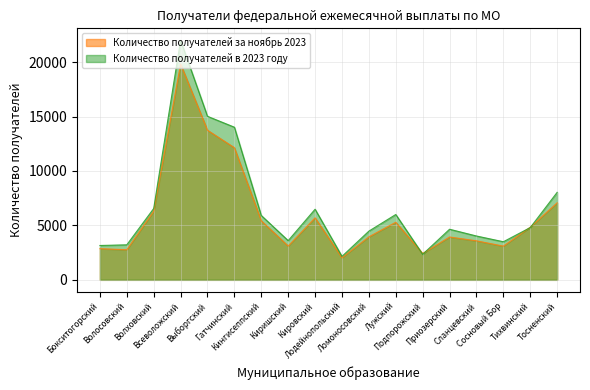

The value of Количество получателей за ноябрь 2023 at Киришский is 1072.5. True or false?

False